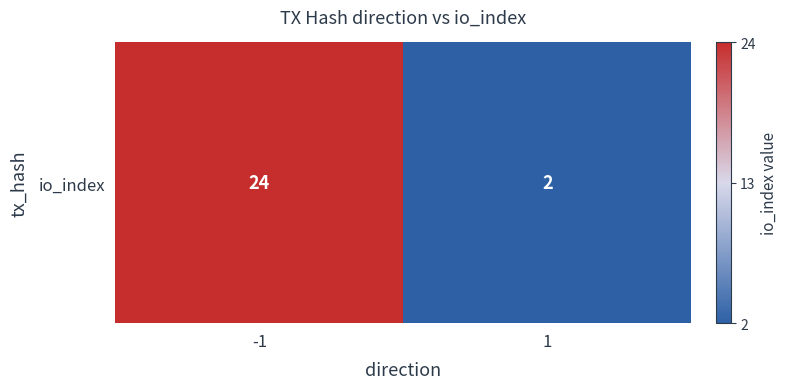

What is the difference between the maximum and minimum values?

22